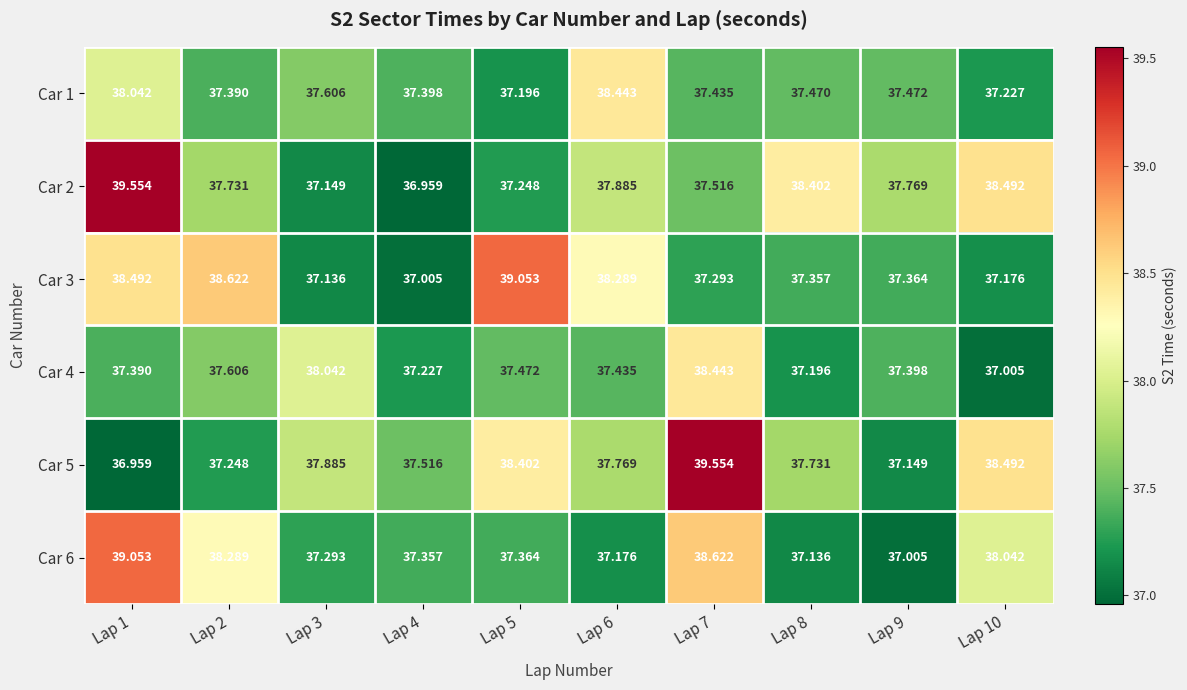

Is the value of Car 6 at Lap 6 greater than the value of Car 4 at Lap 5?

No